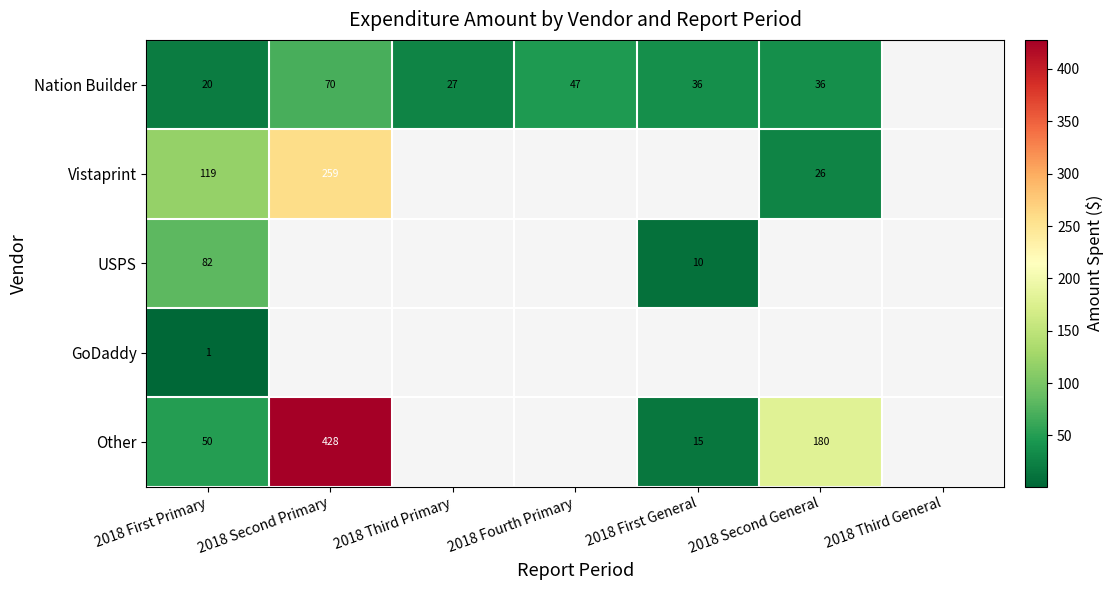

At how many categories does at least one series exceed 230?

1